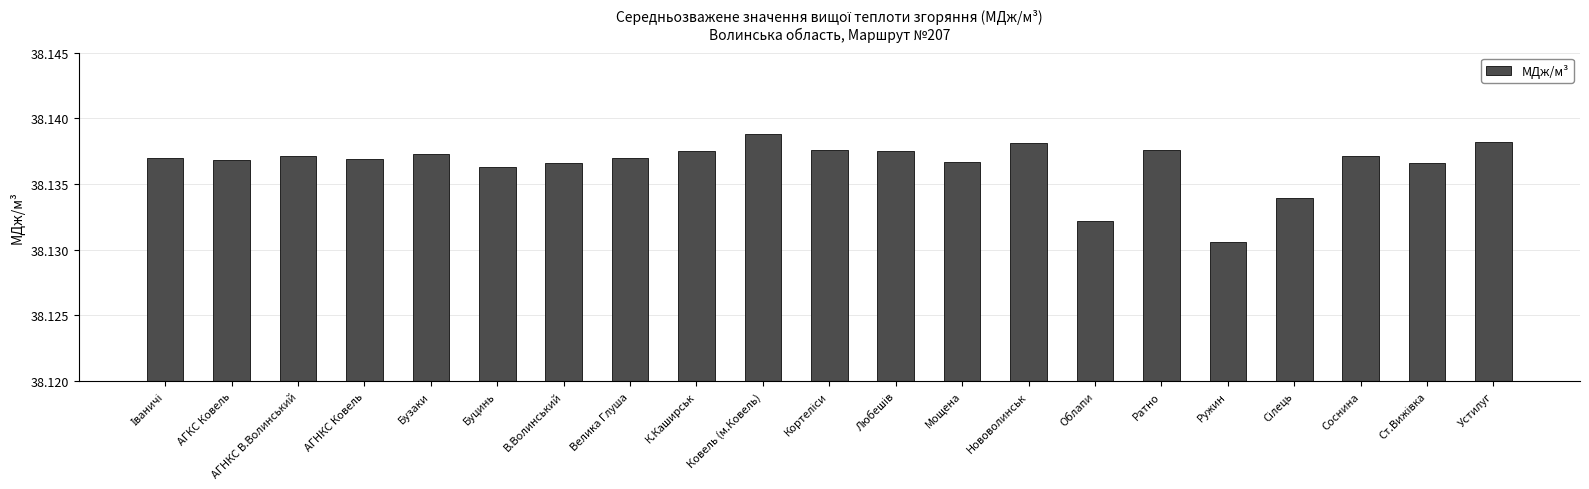

At which category does the chart reach its minimum across all series?

Ружин